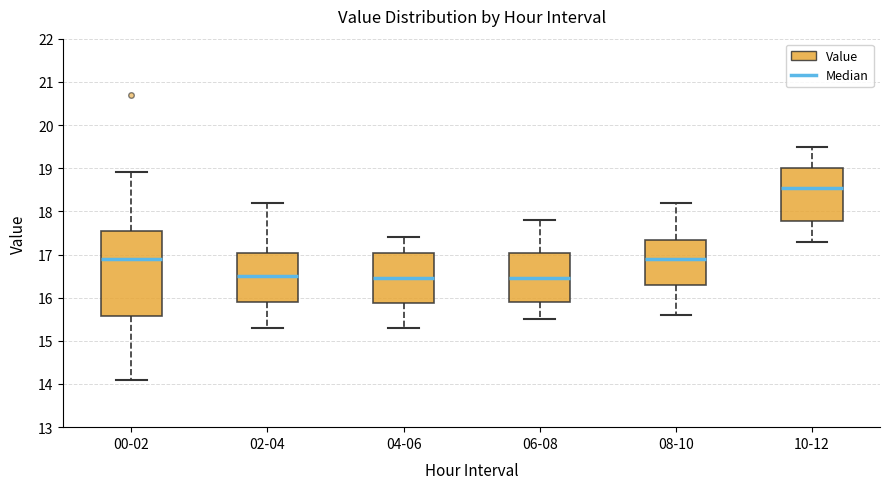

Which box has the highest median line?

10-12